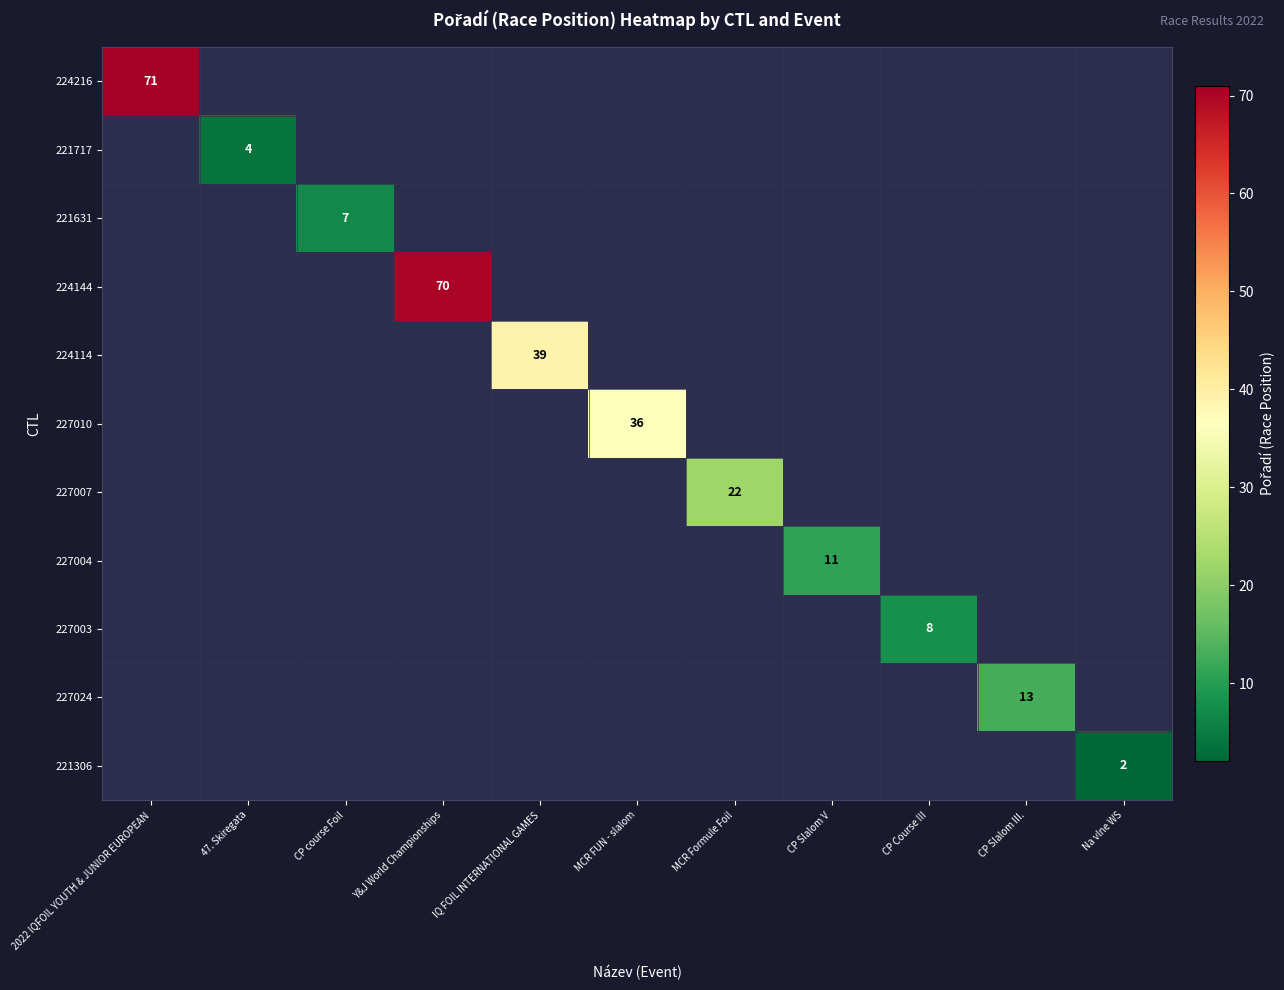

Is it true that 221631 equals 4 at CP course Foil?

False